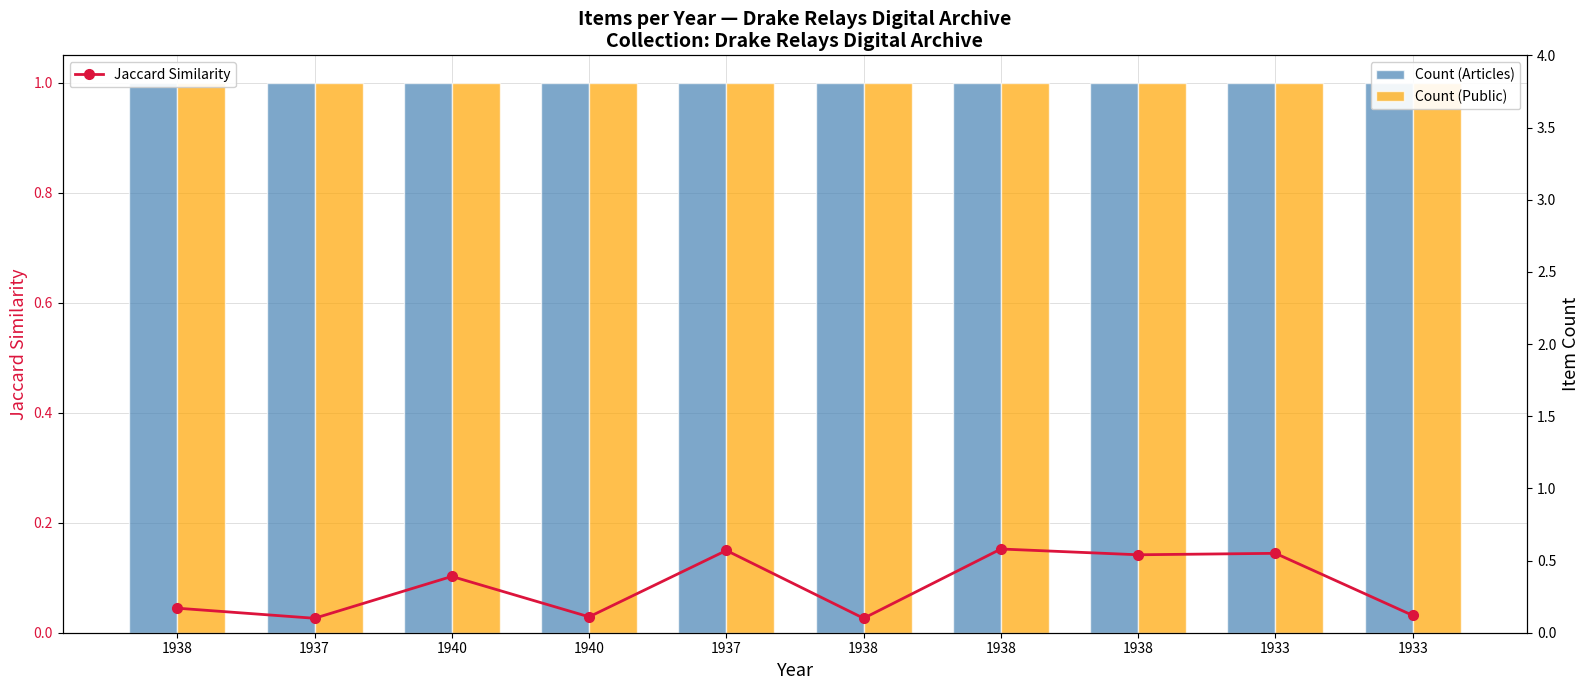

What is the sum of the Count (Articles) values at 1933 and 1937?

2.0